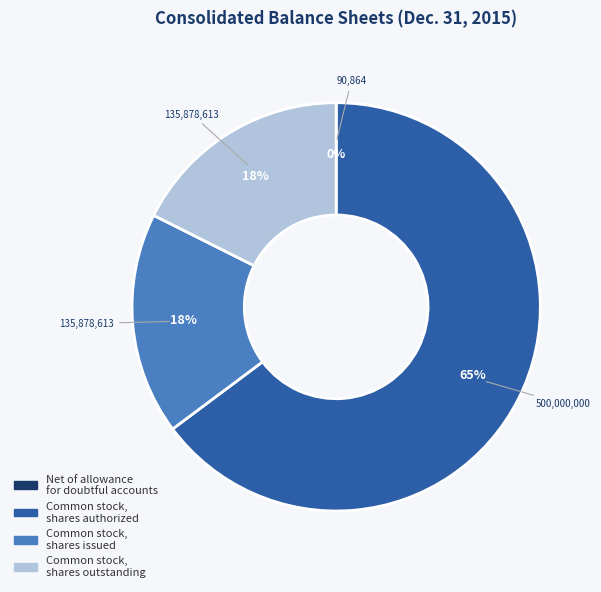

Does any single category account for the majority?

Yes